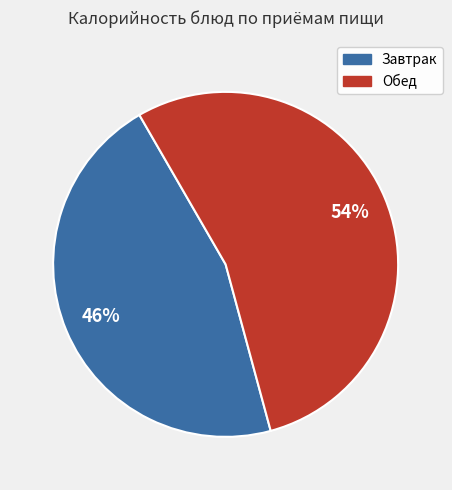

What percentage is the Завтрак slice, to the nearest percent?

46%